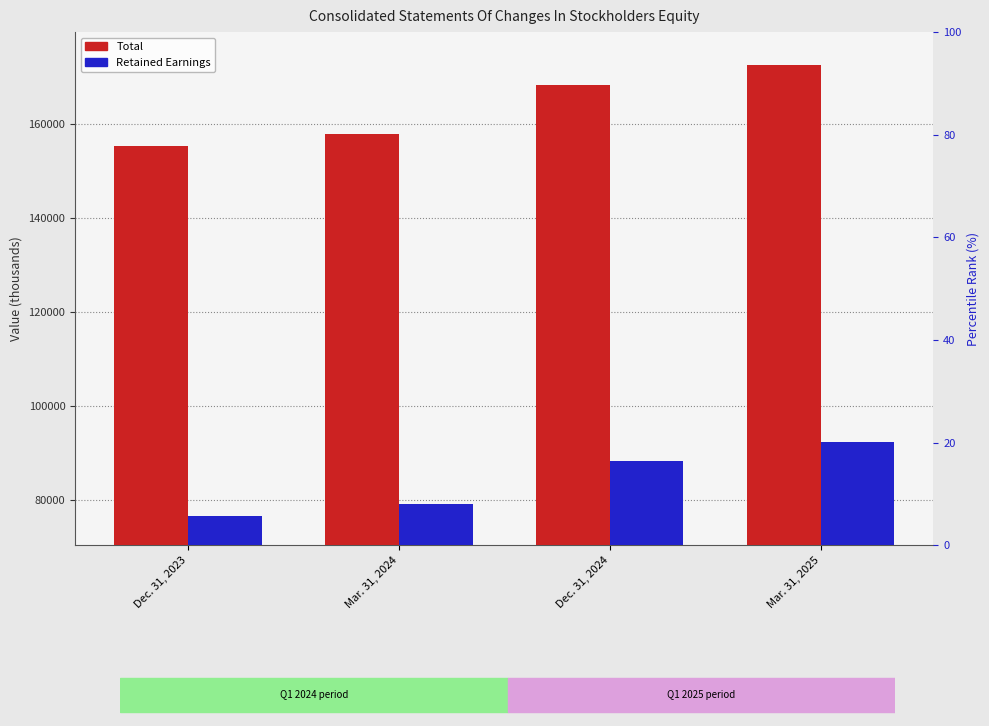

What is the label of the 3rd bar from the right?

Mar. 31, 2024